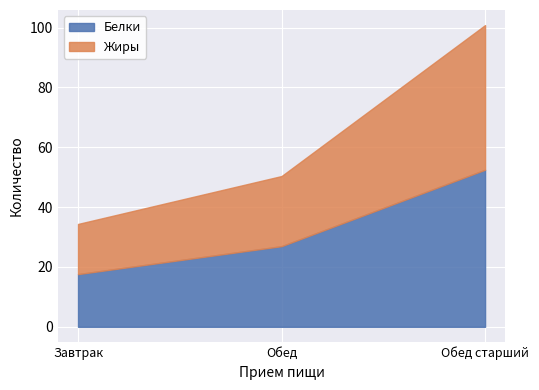

What is the maximum value for Белки?

52.5